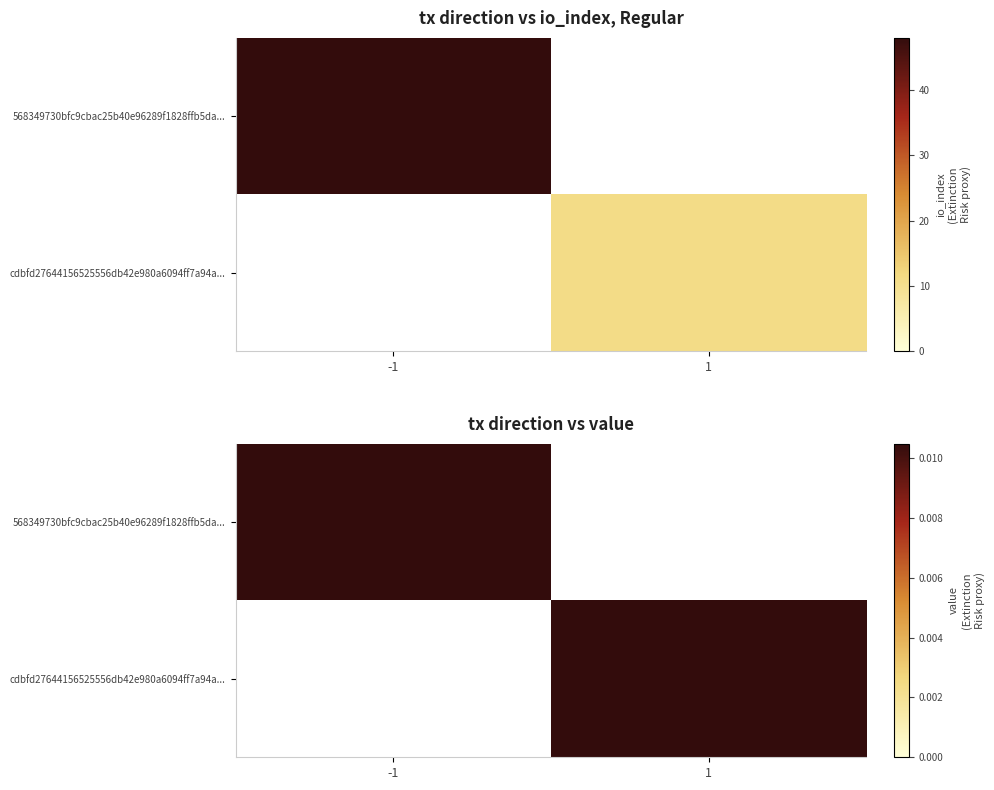

Rank the categories by 568349730bfc9cbac25b40e96289f1828ffb5da... value from lowest to highest.

1, -1